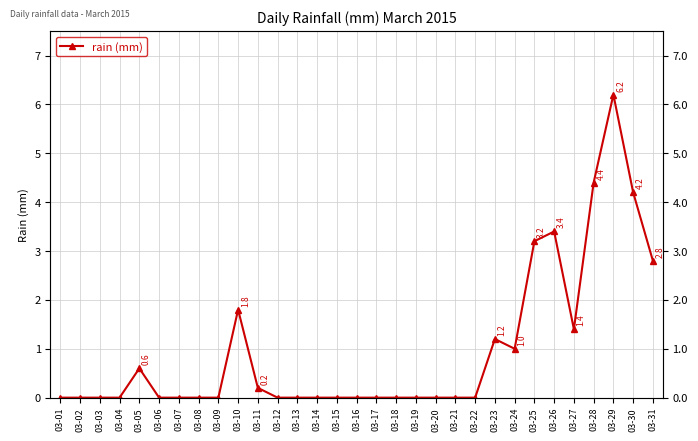

Is it true that the value at 03-05 is 0.6?

True